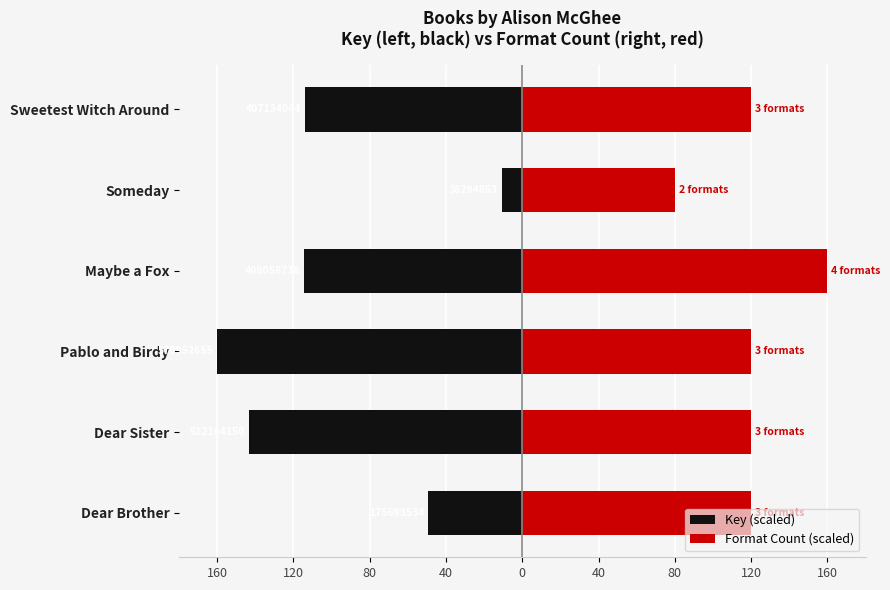

What is the minimum value shown in the chart?

-160.0